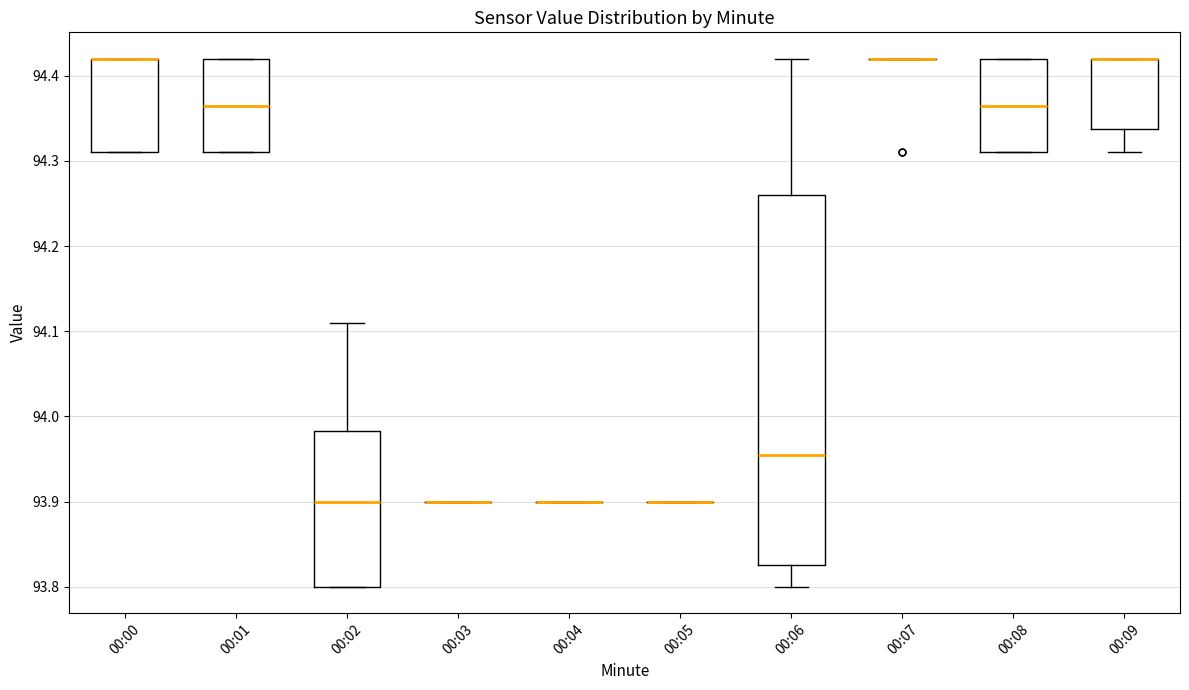

Reading left to right, read every box against the y-axis: the position of its median line, the range the box covers, and the ends of its whiskers. The values are not printed on the chart, so give them approximately, as read against the axis.

00:00: median 94.42 (drawn on the box's upper edge), box 94.31 to 94.42, whiskers 94.31 to 94.42
00:01: median 94.37, box 94.31 to 94.42, whiskers 94.31 to 94.42
00:02: median 93.90, box 93.80 to 93.98, whiskers 93.80 to 94.11
00:03: box collapsed to a line at 93.90, whiskers 93.90 to 93.90
00:04: box collapsed to a line at 93.90, whiskers 93.90 to 93.90
00:05: box collapsed to a line at 93.90, whiskers 93.90 to 93.90
00:06: median 93.96, box 93.83 to 94.26, whiskers 93.80 to 94.42
00:07: box collapsed to a line at 94.42, whiskers 94.42 to 94.42
00:08: median 94.37, box 94.31 to 94.42, whiskers 94.31 to 94.42
00:09: median 94.42 (drawn on the box's upper edge), box 94.34 to 94.42, whiskers 94.31 to 94.42